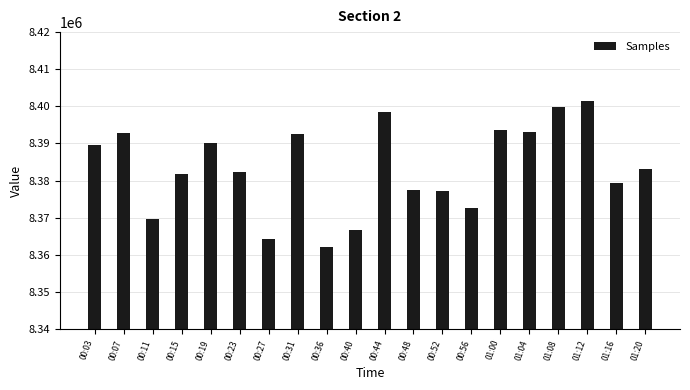

What is the label of the 11th bar from the left?

00:44